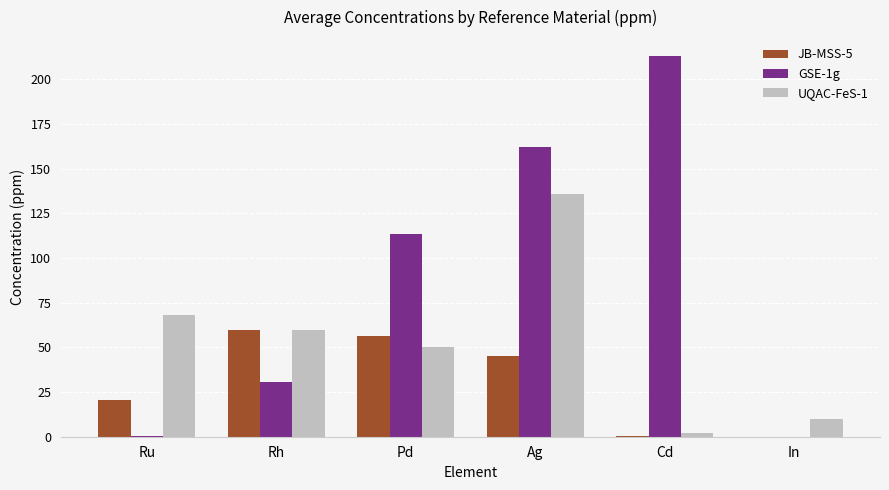

What is the total value across all series at Ag?

343.2